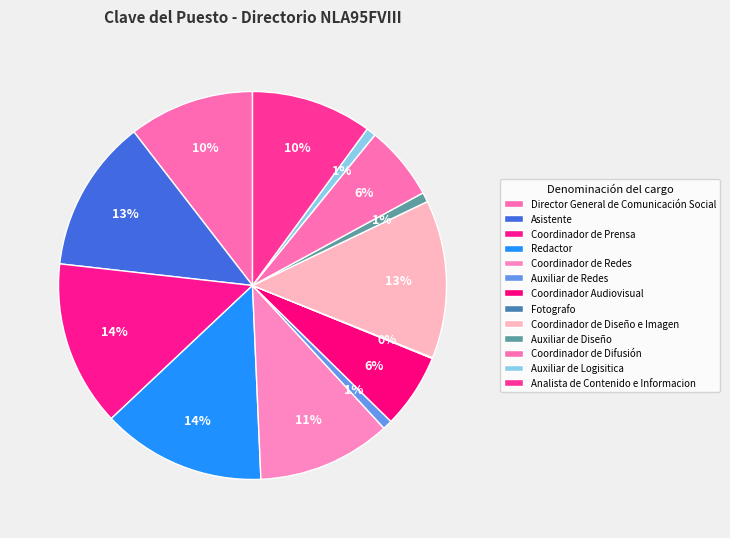

To the nearest percent, what is the difference between the largest and smallest slice percentages?

14%